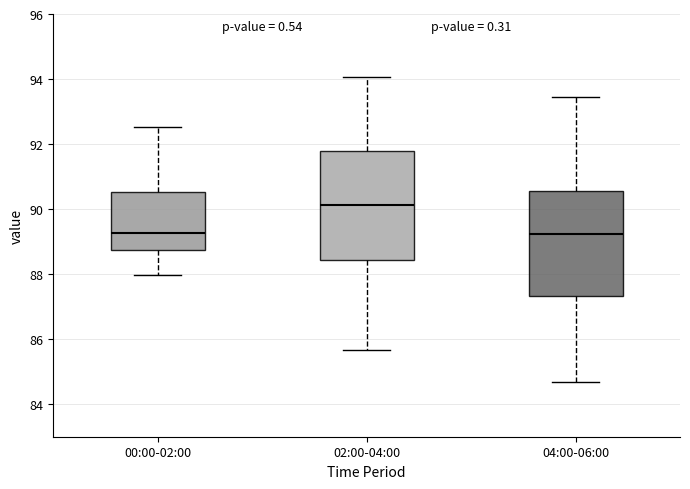

Which box's median line is the highest?

02:00-04:00